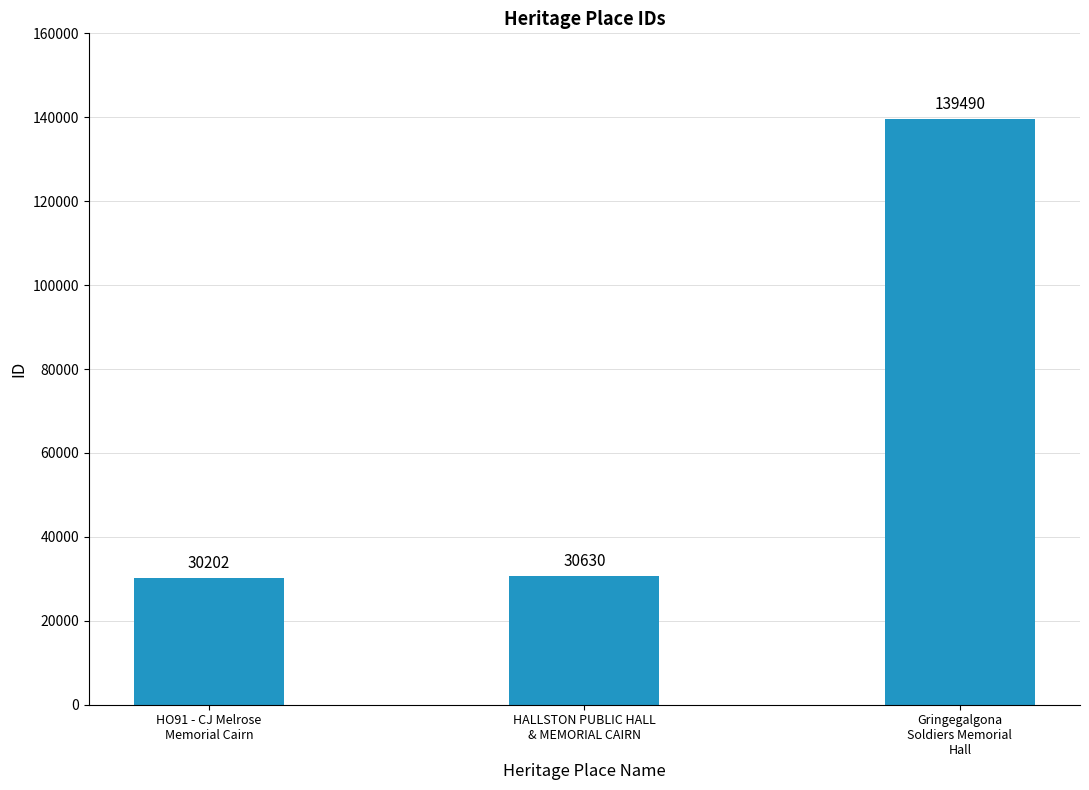

Between HALLSTON PUBLIC HALL
& MEMORIAL CAIRN and HO91 - CJ Melrose
Memorial Cairn, which is larger?

HALLSTON PUBLIC HALL
& MEMORIAL CAIRN